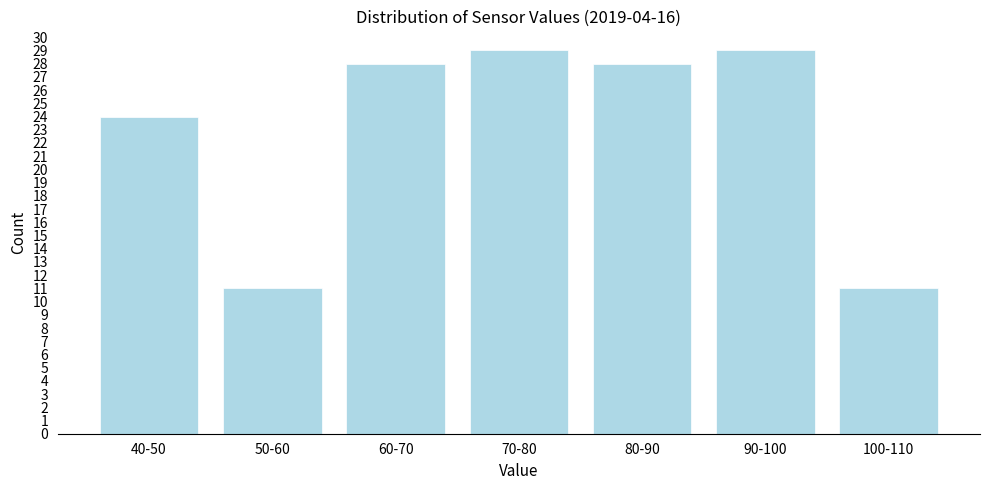

Reading left to right, transcribe all the data shown in this chart.

40-50=24	50-60=11	60-70=28	70-80=29	80-90=28	90-100=29	100-110=11